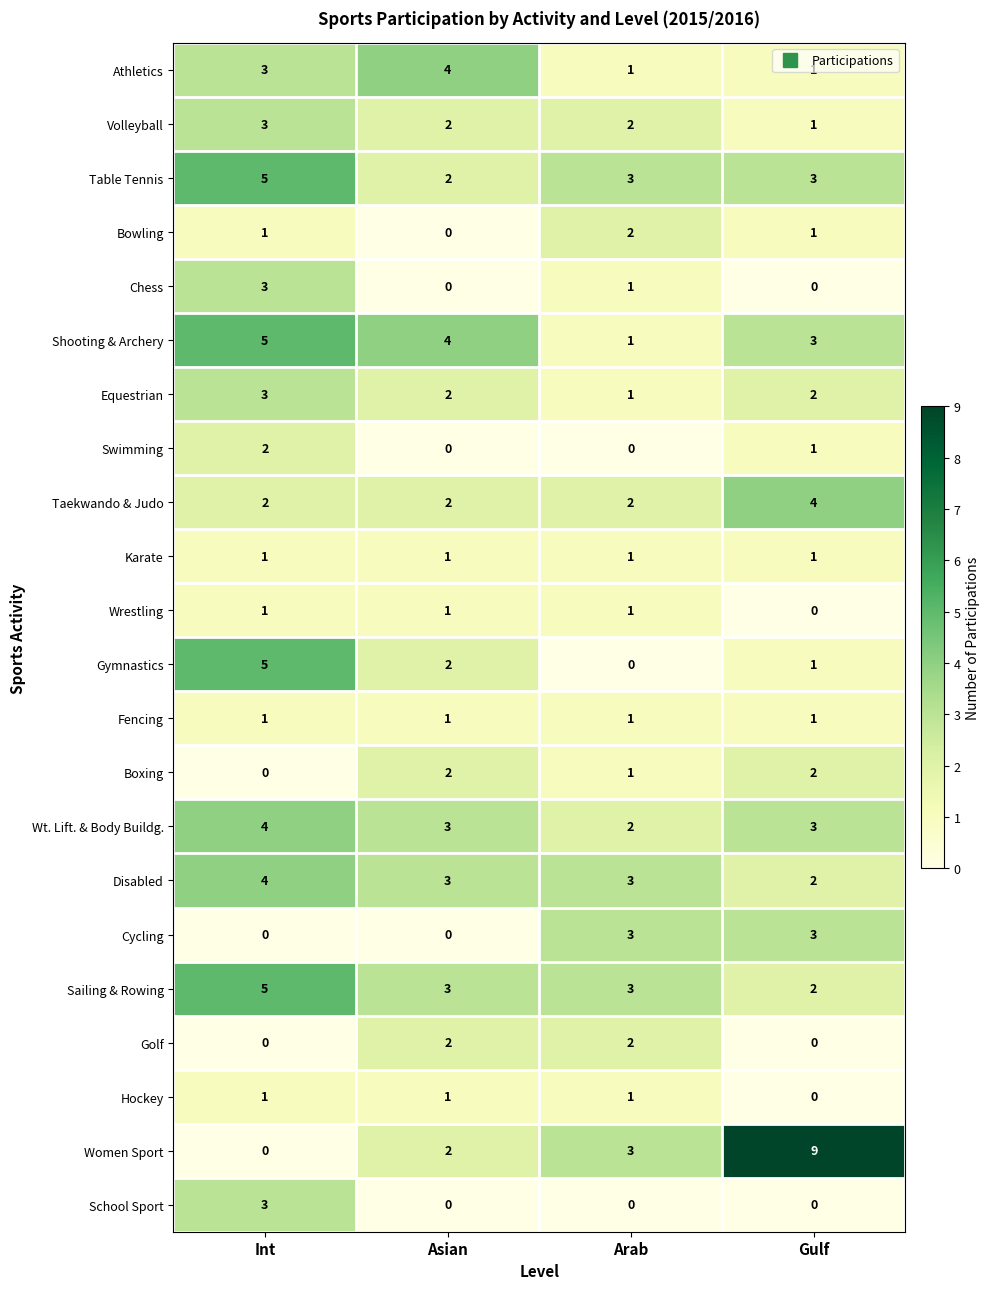

What is the sum of the Wt. Lift. & Body Buildg. values at Asian and Int?

7